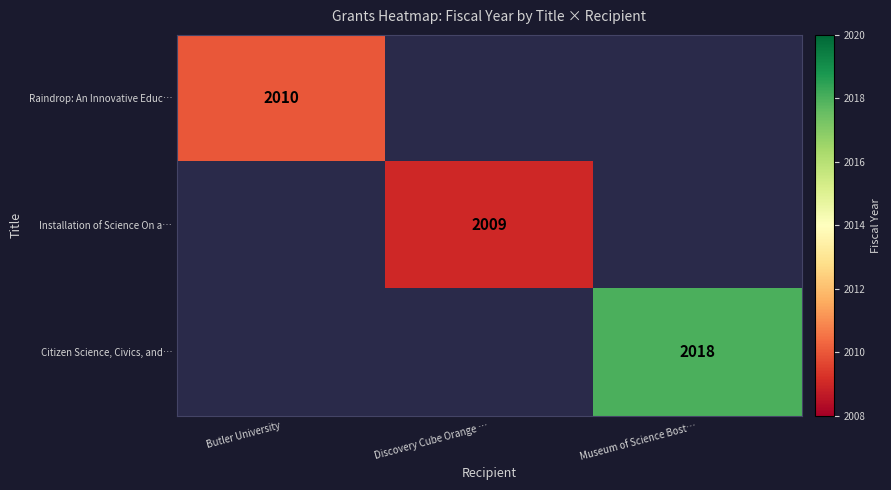

True or false: Installation of Science On a… has a value of 976 at Discovery Cube Orange ….

False